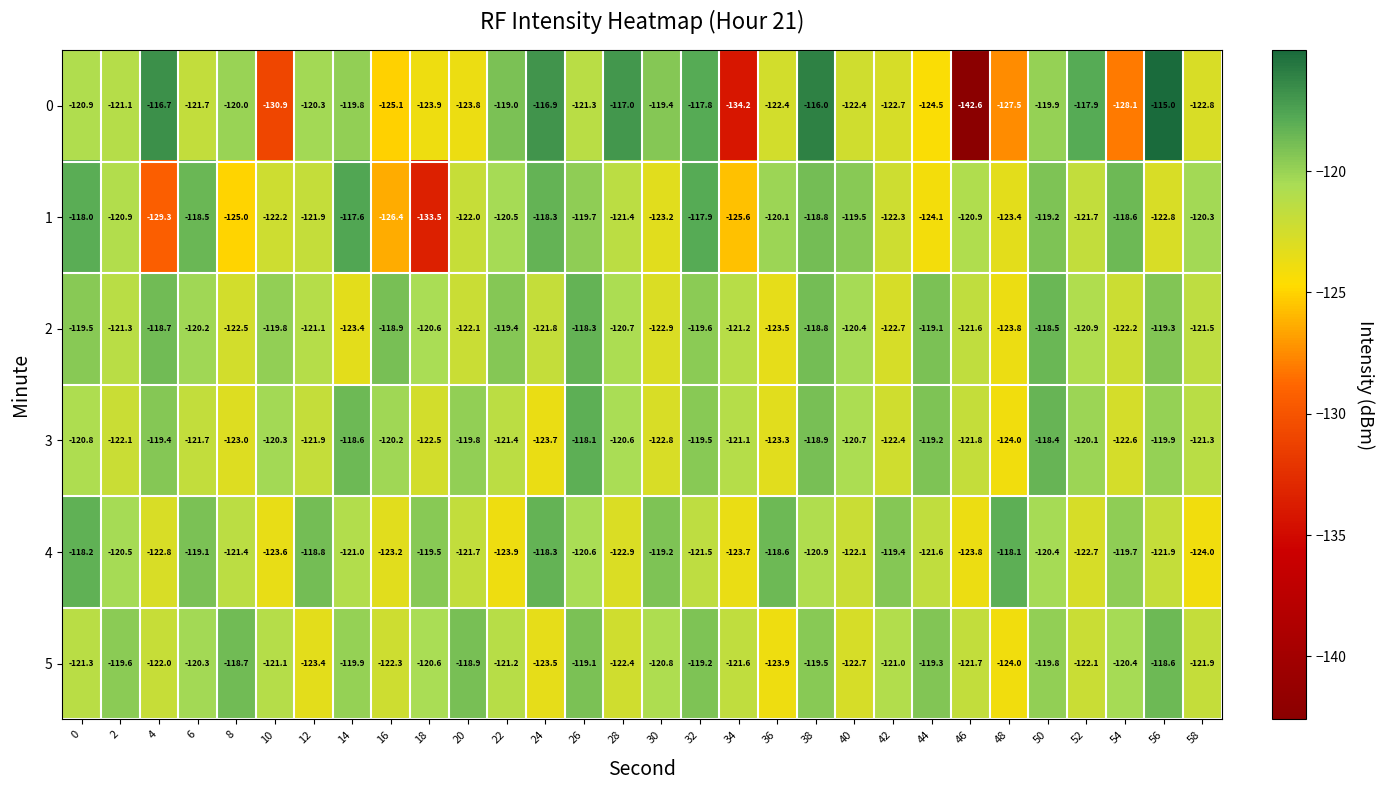

Which category has the highest value across all series?

56